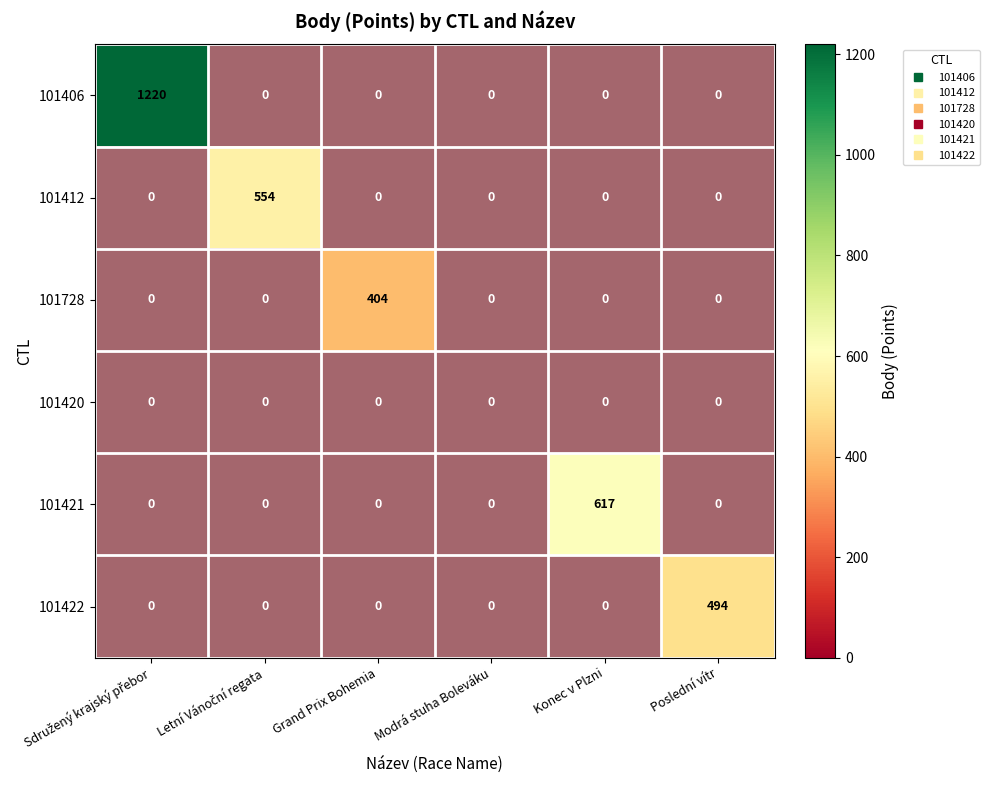

What is the total value across all series at Sdružený krajský přebor?

1220